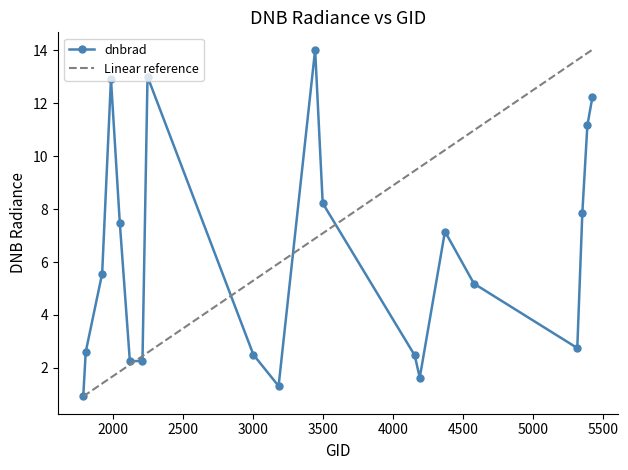

At which category does the chart reach its minimum across all series?

1790